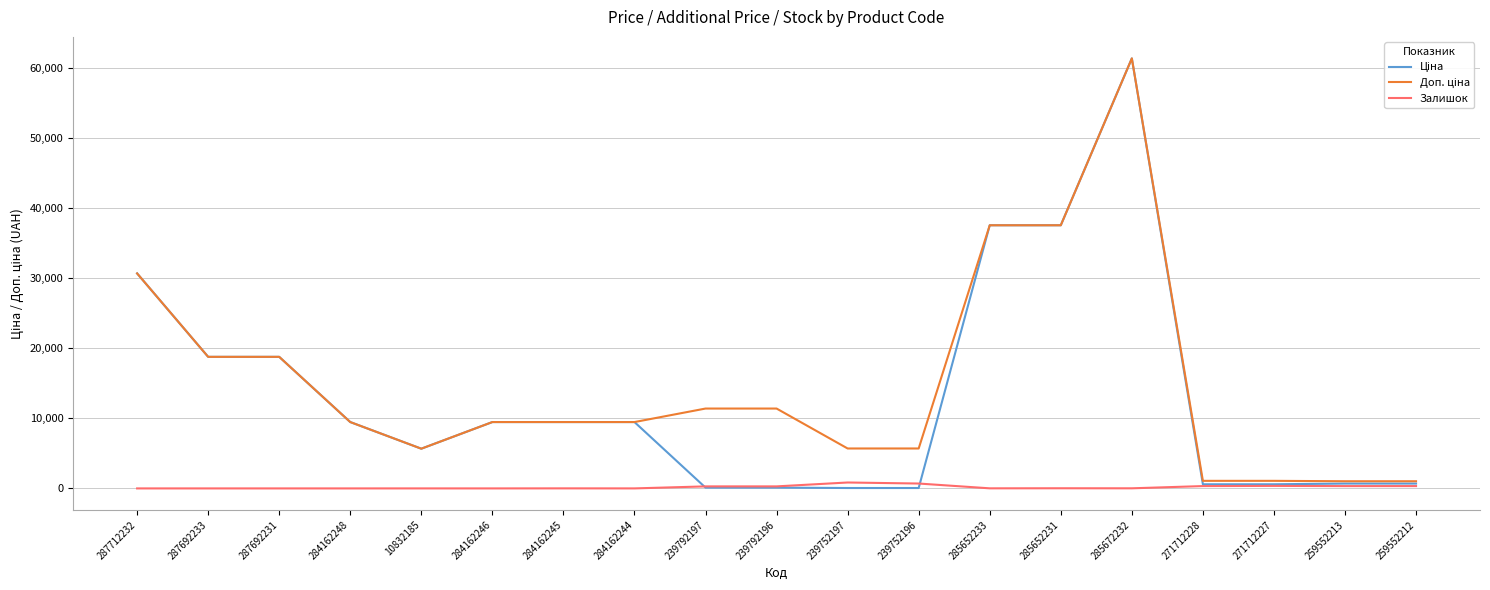

Which label corresponds to the largest value in the chart?

285672232